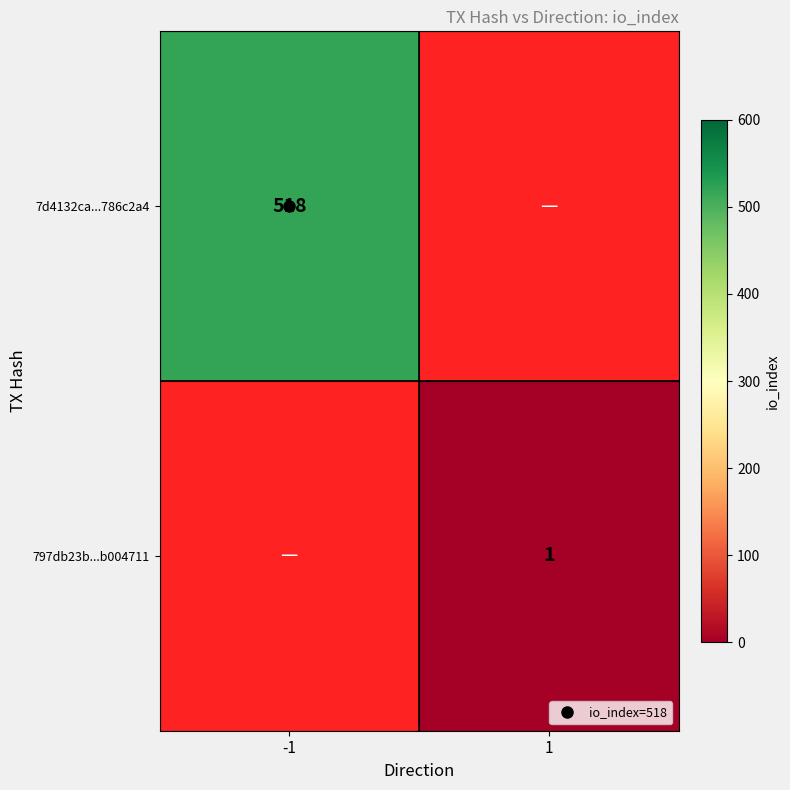

Rank the categories by 7d4132ca...786c2a4 value from lowest to highest.

-1, 1